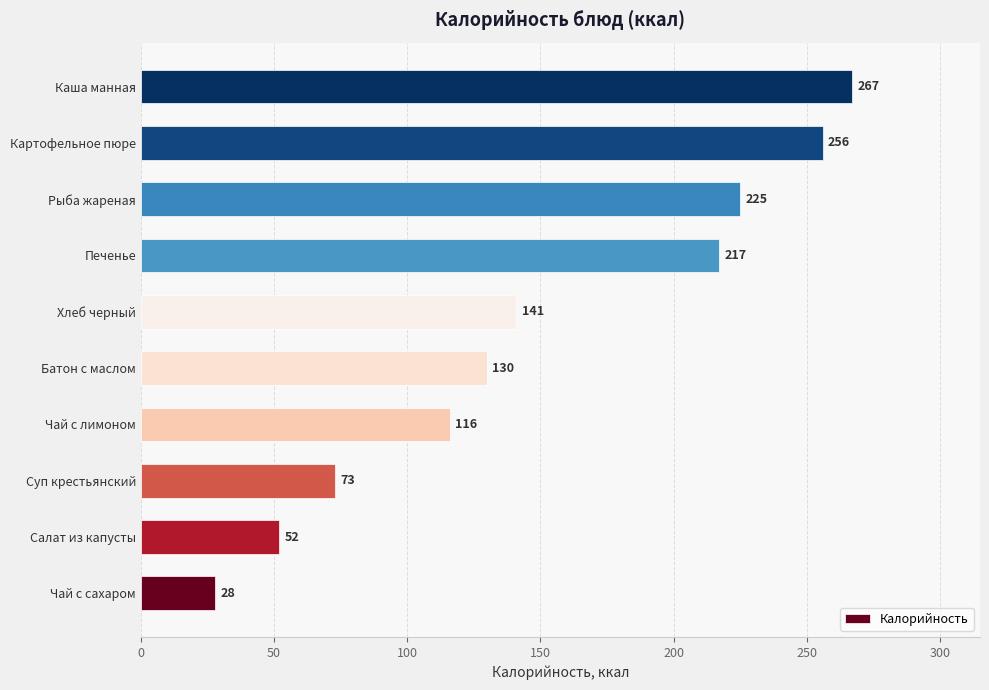

Rank the categories by value from lowest to highest.

Чай с сахаром, Салат из капусты, Суп крестьянский, Чай с лимоном, Батон с маслом, Хлеб черный, Печенье, Рыба жареная, Картофельное пюре, Каша манная